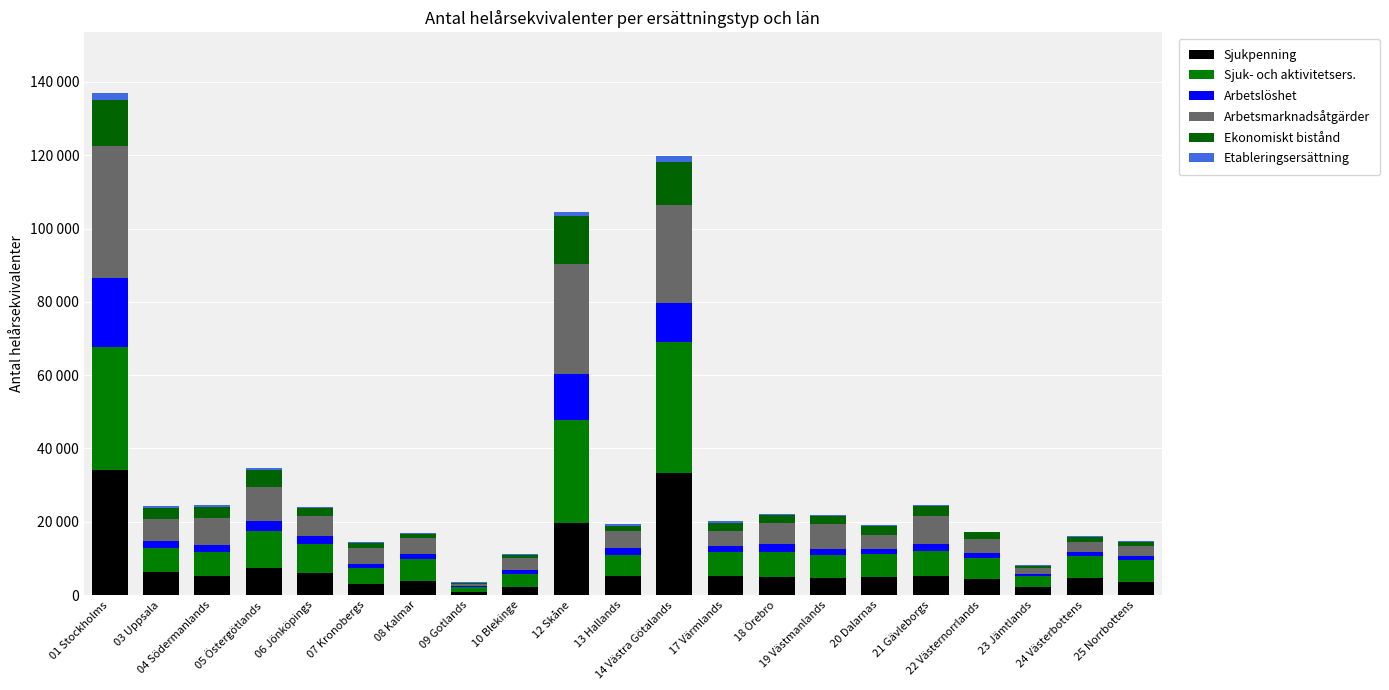

What is the label of the 17th bar from the right?

06 Jönköpings